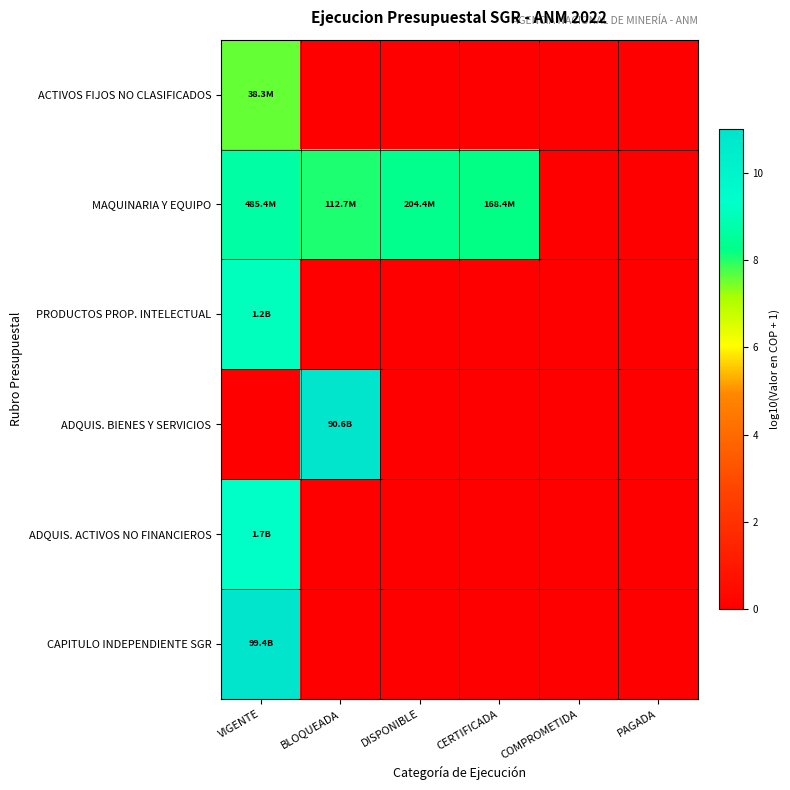

Between COMPROMETIDA and CERTIFICADA, which is larger?

COMPROMETIDA